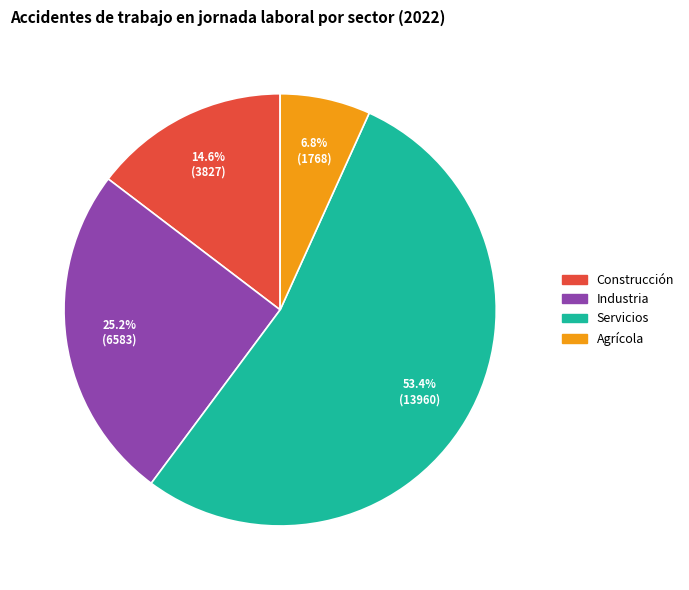

What is the ratio of the value at Servicios to the value at Industria?

2.1